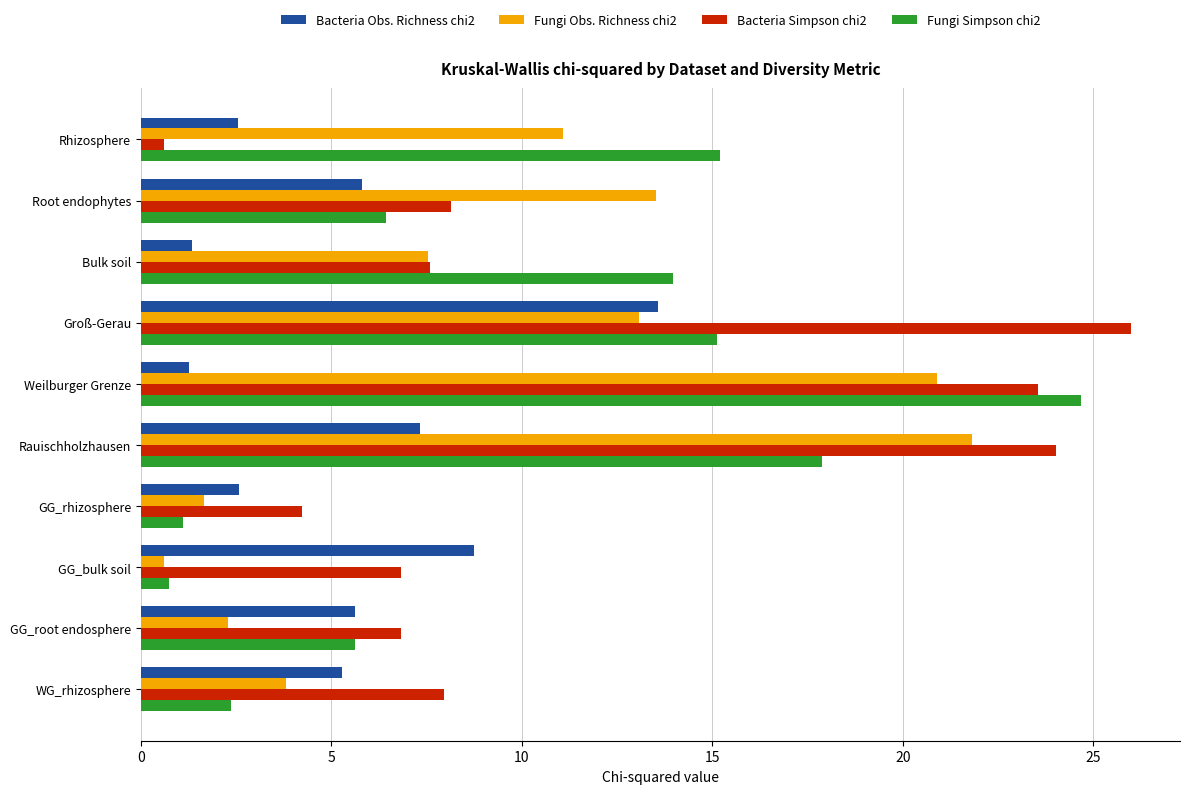

Which series has the largest total across all categories?

Bacteria Simpson chi2